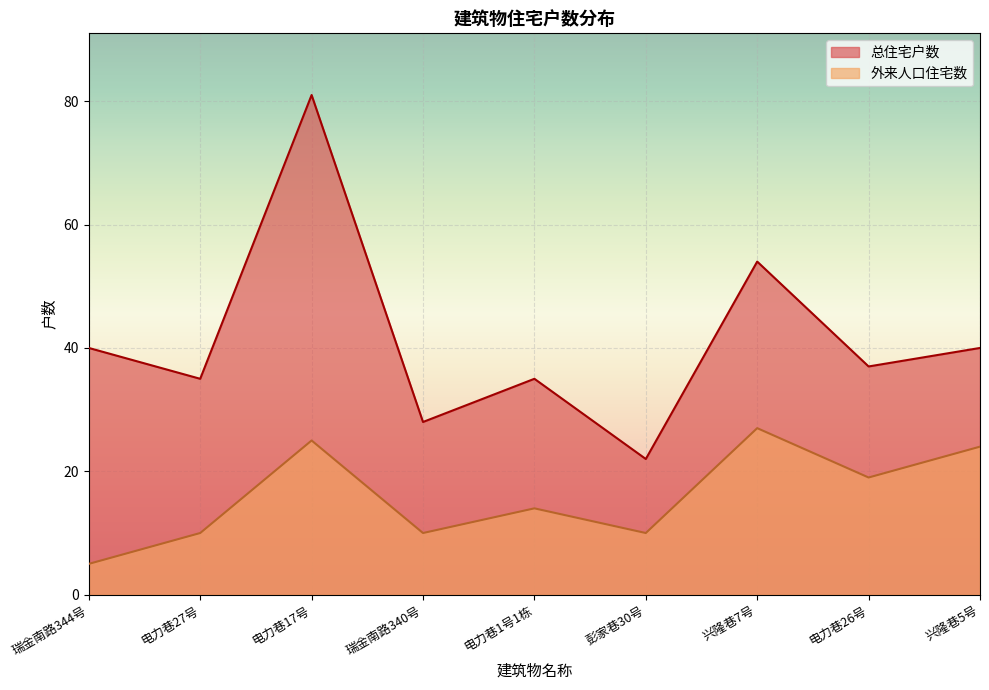

At 彭家巷30号, list the series in order from largest to smallest.

总住宅户数, 外来人口住宅数